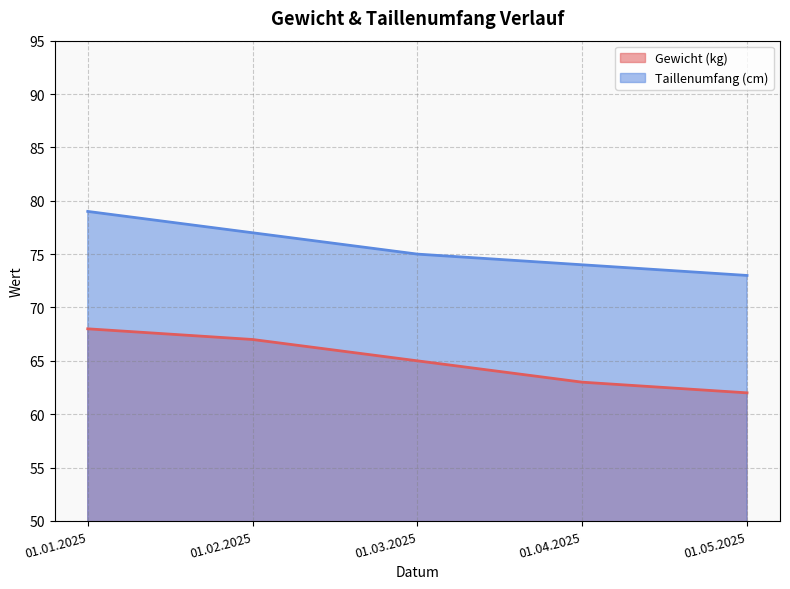

What is the minimum value for Taillenumfang (cm)?

73